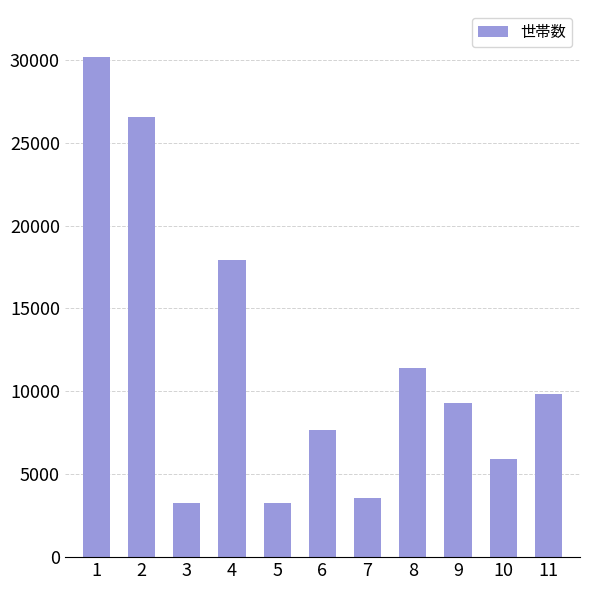

The value at 8 is 18069. True or false?

False